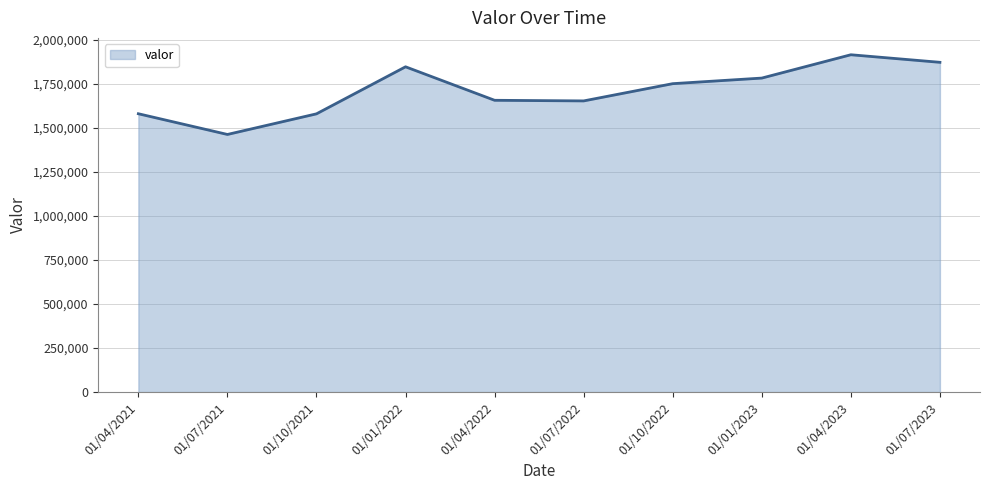

At which category does the data reach its first local valley?

01/07/2021